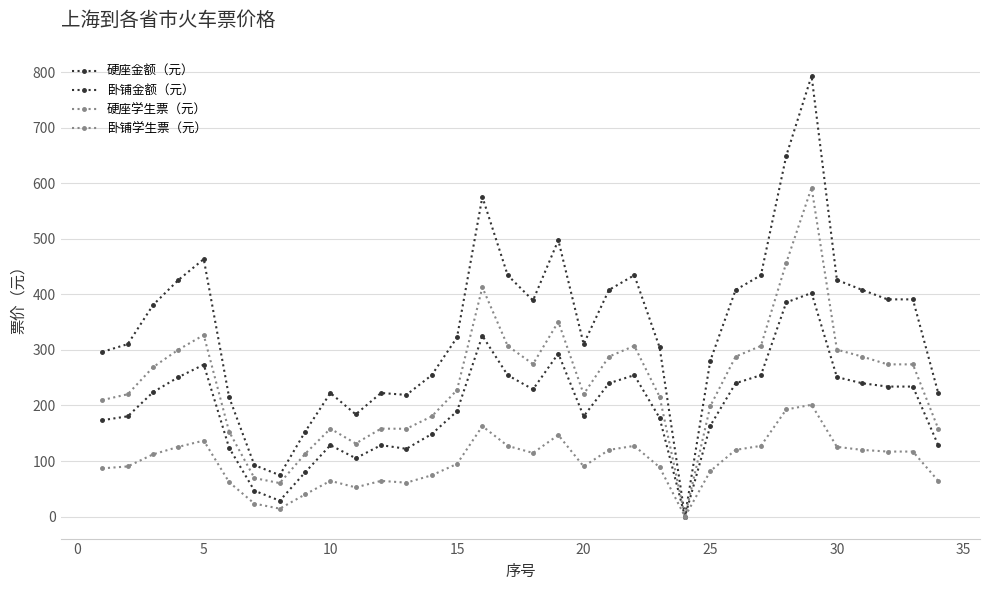

At how many categories does at least one series exceed 706?

1